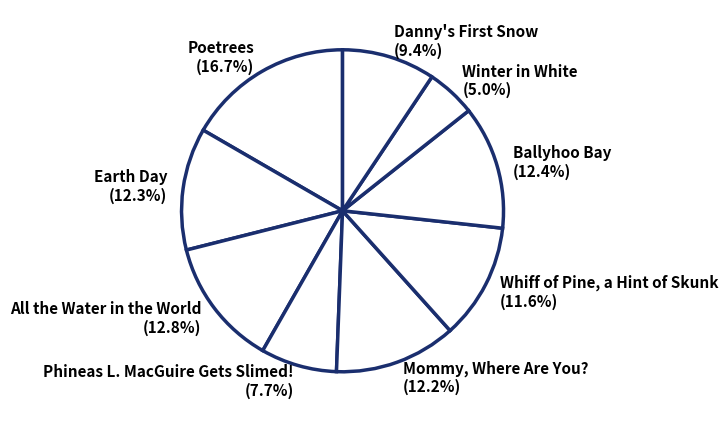

Rank the categories by value from highest to lowest.

Poetrees, All the Water in the World, Ballyhoo Bay, Earth Day, Mommy, Where Are You?, Whiff of Pine, a Hint of Skunk, Danny's First Snow, Phineas L. MacGuire Gets Slimed!, Winter in White